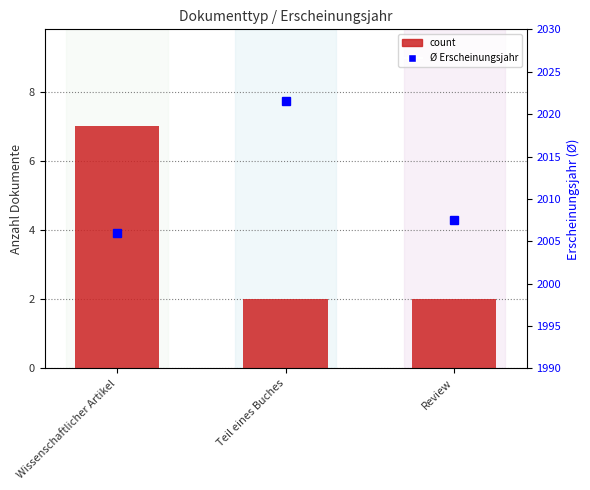

Rank the series by their average value, from lowest to highest.

count, Durchschnitt Erscheinungsjahr